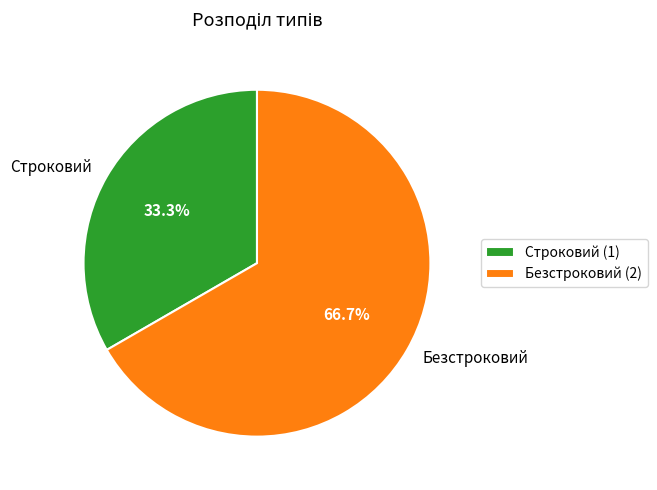

Count the number of slices in the pie.

2